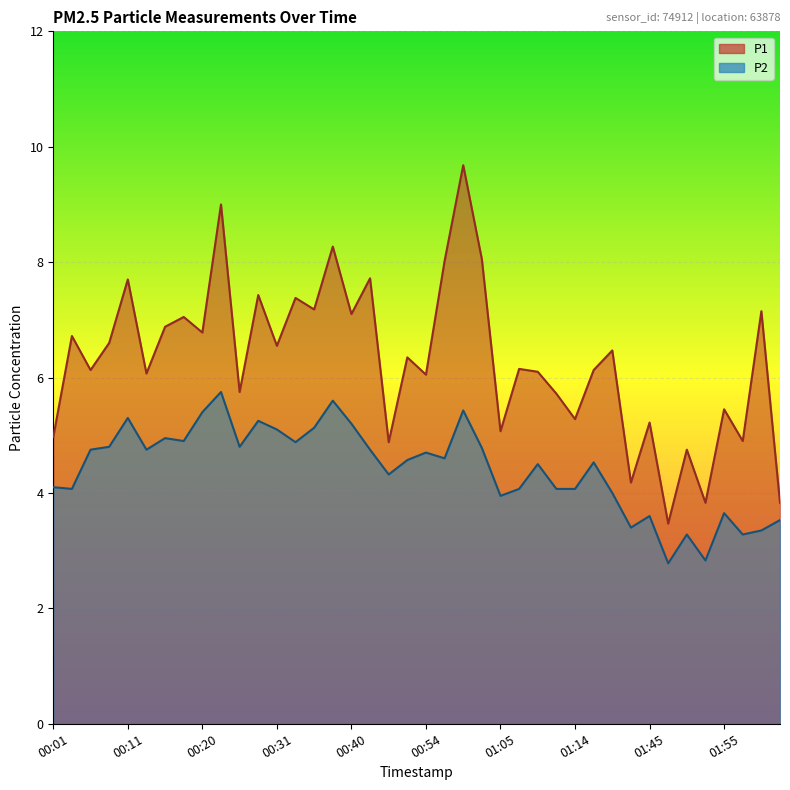

True or false: P2 and P1 cross at least once.

False